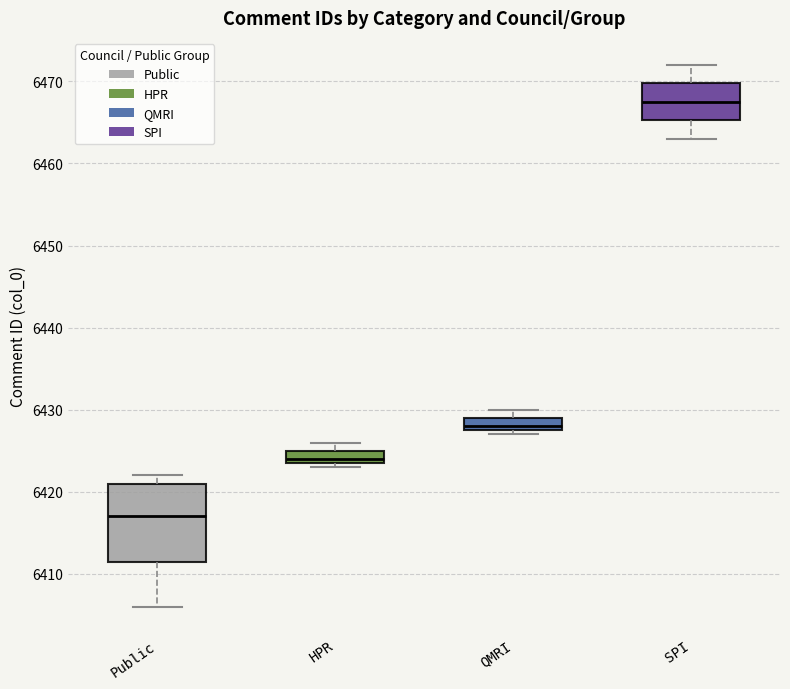

Reading left to right, transcribe this box plot: for each box, give where its median line is, the range the box spans, and where its two whiskers end, as read against the y-axis. The values are not printed on the chart, so give them approximately, as read against the axis.

Public: median 6417, box 6412 to 6421, whiskers 6406 to 6422
HPR: median 6424 (just above the box's lower edge), box 6424 to 6425, whiskers 6423 to 6426
QMRI: median 6428 (just above the box's lower edge), box 6428 to 6429, whiskers 6427 to 6430
SPI: median 6468, box 6465 to 6470, whiskers 6463 to 6472